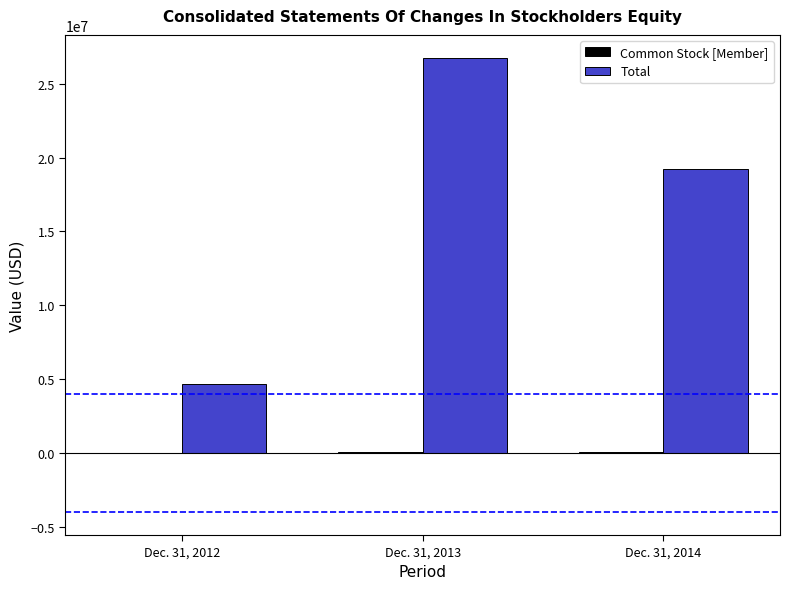

What is the maximum value shown in the chart?

26766000